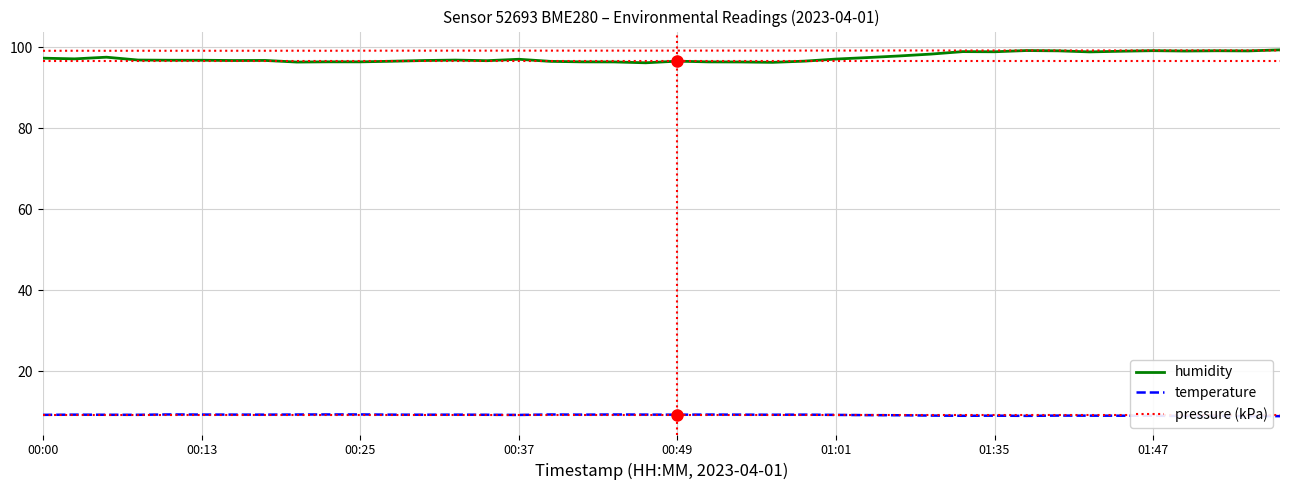

Reading left to right, extract all data points from this chart.

humidity: 97.2	97.1	97.5	96.8	96.7	96.7	96.7	96.7	96.3	96.3	96.3	96.5	96.7	96.8	96.6	97.0	96.5	96.3	96.3	96.1	96.5	96.3	96.3	96.2	96.5	97.0	97.4	97.8	98.3	98.9	98.8	99.1	99.1	98.8	99.0	99.1	99.0	99.1	99.0	99.3
temperature: 9.2	9.2	9.2	9.2	9.3	9.3	9.3	9.2	9.3	9.3	9.3	9.2	9.2	9.2	9.2	9.2	9.3	9.2	9.3	9.3	9.2	9.3	9.2	9.2	9.2	9.2	9.1	9.1	9.0	9.0	9.0	8.9	9.0	9.0	9.0	9.0	8.9	8.9	8.9	8.9
pressure (kPa): 99.1	99.1	99.1	99.1	99.1	99.1	99.1	99.1	99.1	99.1	99.1	99.1	99.1	99.1	99.1	99.1	99.1	99.1	99.1	99.1	99.1	99.1	99.1	99.1	99.1	99.1	99.1	99.2	99.1	99.1	99.2	99.2	99.2	99.2	99.2	99.2	99.2	99.2	99.2	99.2